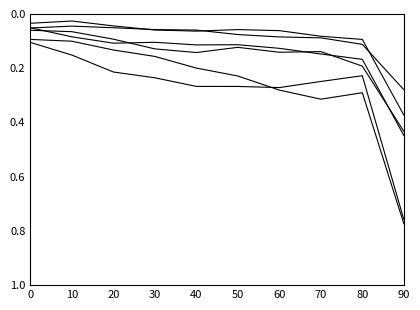

Does the chart display data point markers on the line(s)?

No